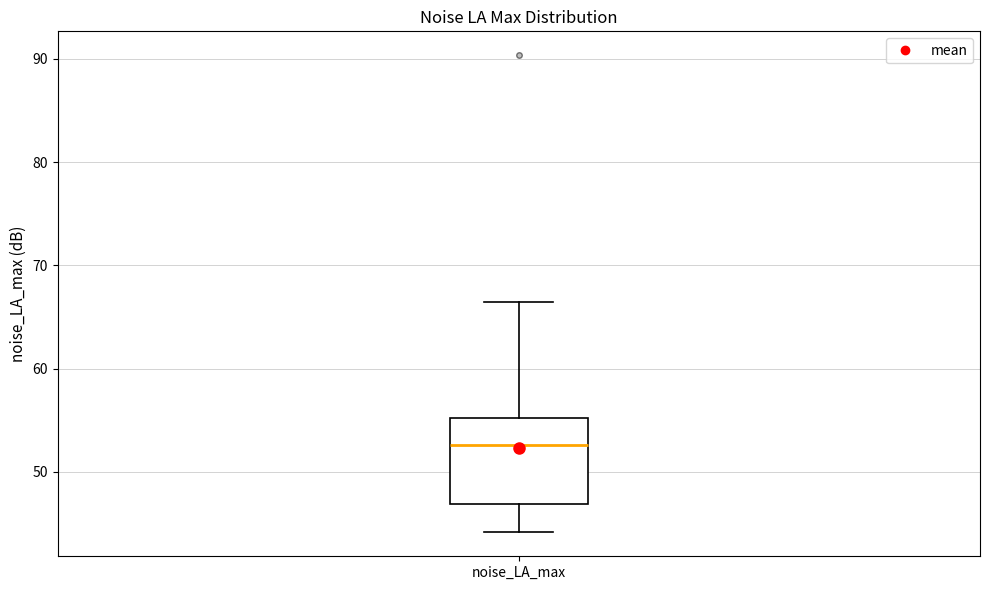

Transcribe this box plot: give where the median line is, the range the box spans, and where the two whiskers end, as read against the y-axis. The values are not printed on the chart, so give them approximately, as read against the axis.

median 53, box 47 to 55, whiskers 44 to 66